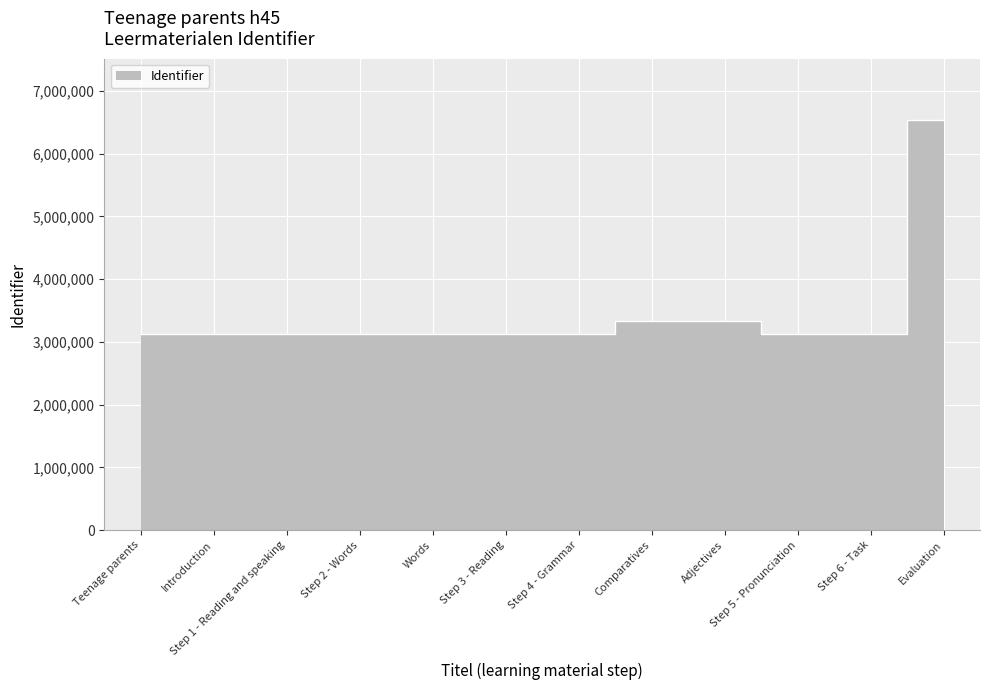

Where is the first local maximum?

Adjectives